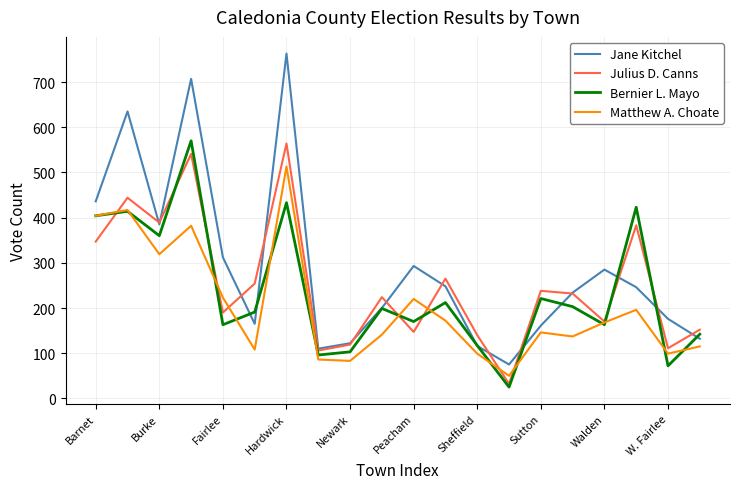

Which series has the largest range (max minus min)?

Jane Kitchel